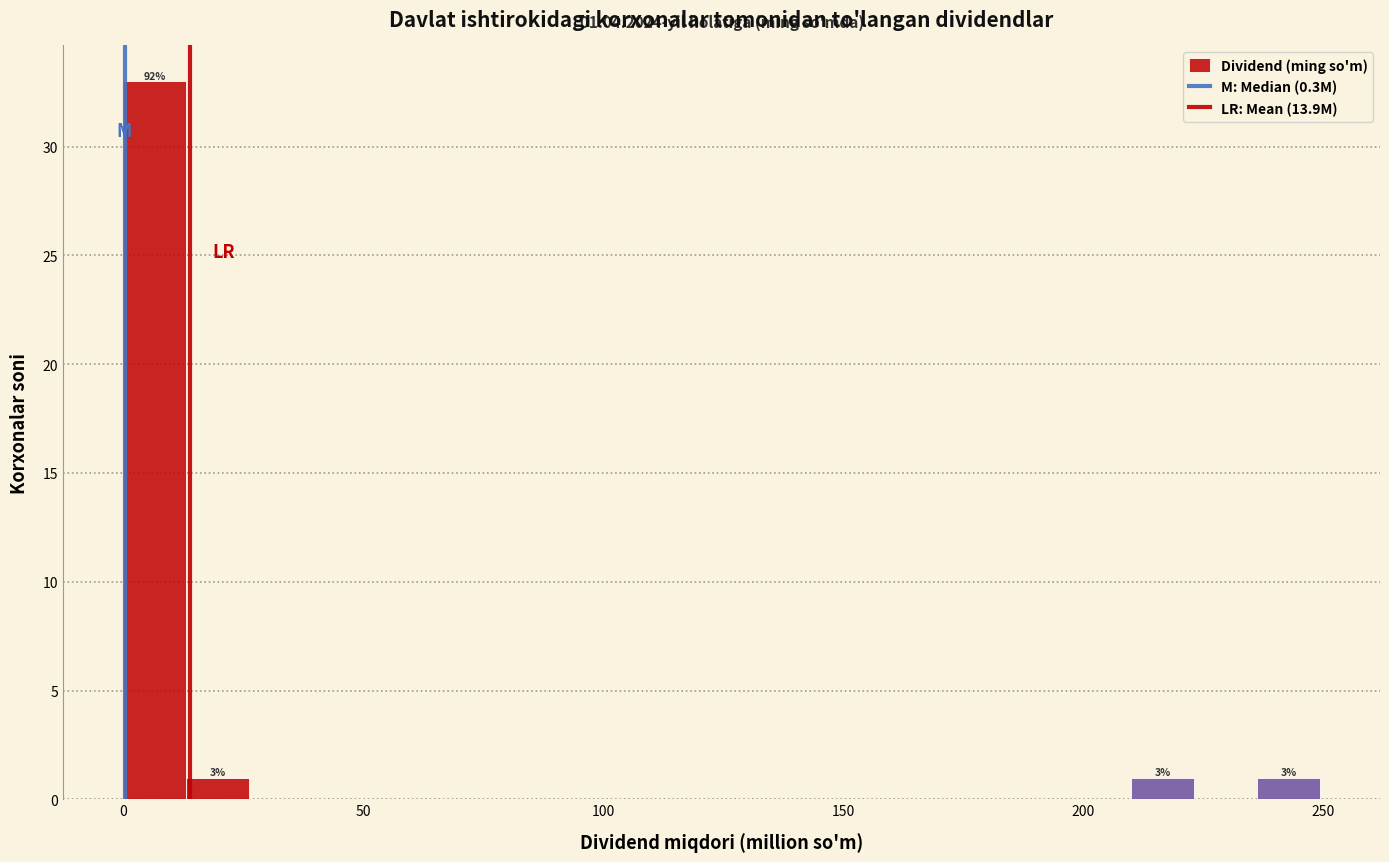

Read against the x-axis, roughly where is the centre of the tallest bar?

5